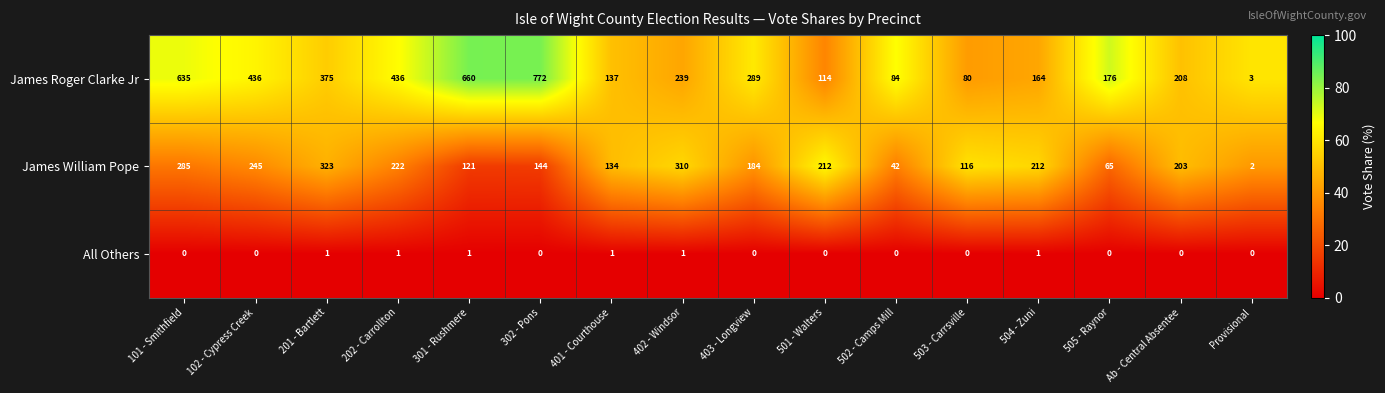

Which category has the highest value in the James Roger Clarke Jr series?

302 - Pons